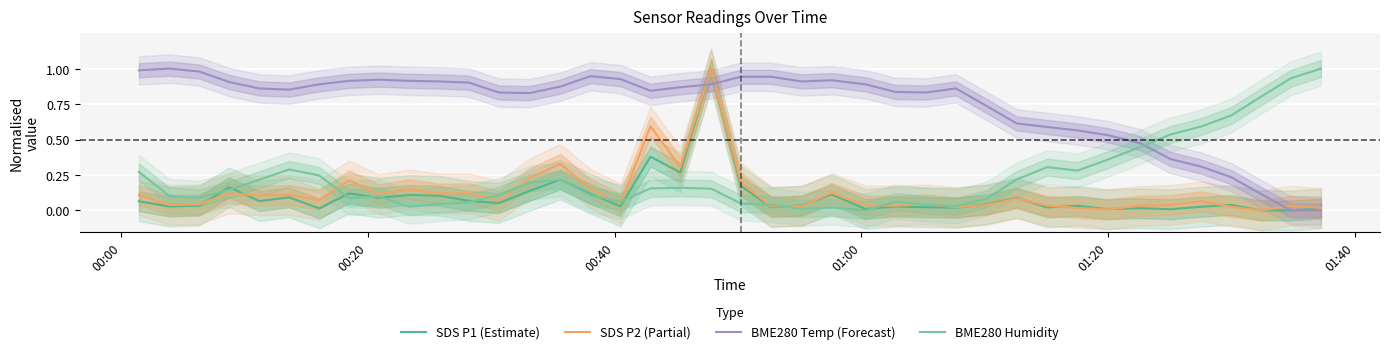

How many intersections are there between BME280 Temp (Forecast) and BME280 Humidity?

1